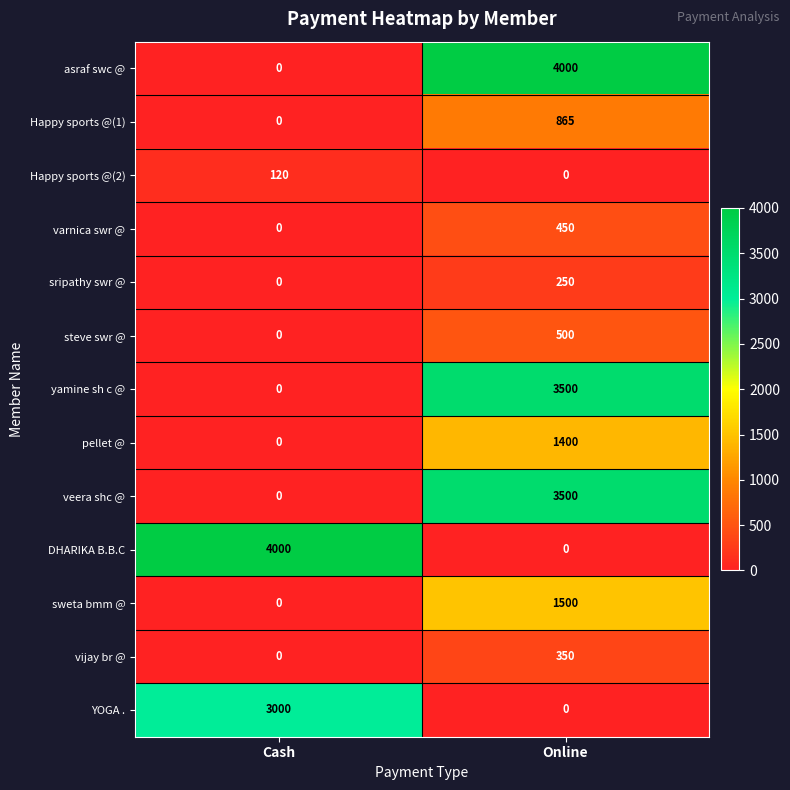

Reading right to left, extract all data points from this chart.

asraf swc @: Online=4000	Cash=0
Happy sports @(1): Online=865	Cash=0
Happy sports @(2): Online=0	Cash=120
varnica swr @: Online=450	Cash=0
sripathy swr @: Online=250	Cash=0
steve swr @: Online=500	Cash=0
yamine sh c @: Online=3500	Cash=0
pellet @: Online=1400	Cash=0
veera shc @: Online=3500	Cash=0
DHARIKA B.B.C: Online=0	Cash=4000
sweta bmm @: Online=1500	Cash=0
vijay br @: Online=350	Cash=0
YOGA .: Online=0	Cash=3000